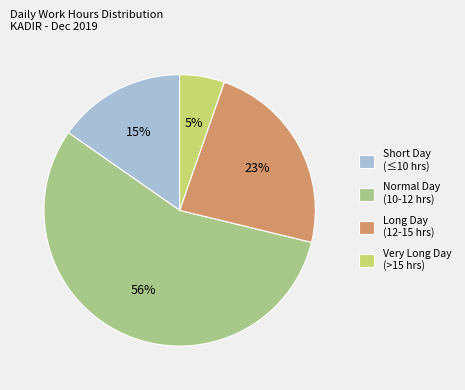

True or false: Very Long Day (>15 hrs) accounts for 5% of the total.

True